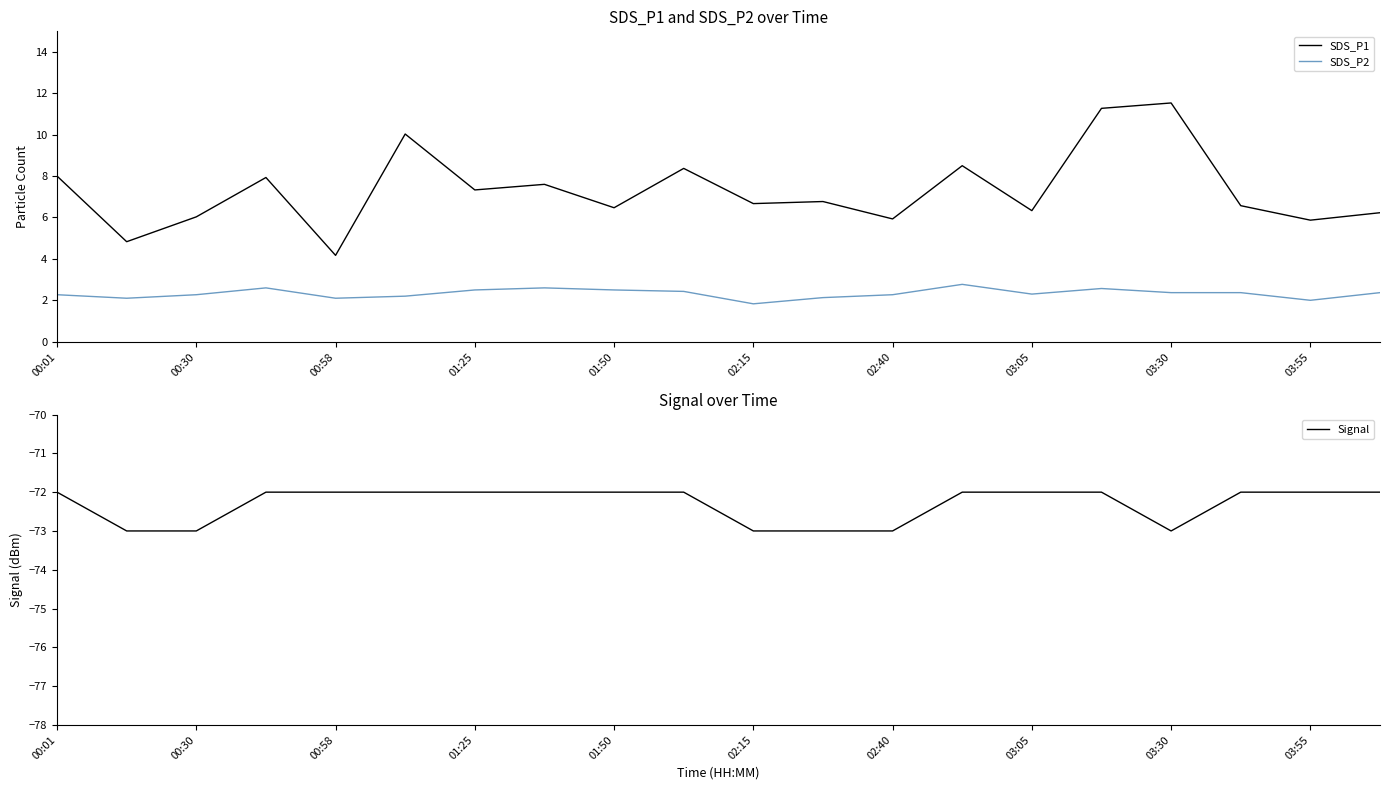

Is it true that SDS_P1 equals 4.2 at 00:58?

True